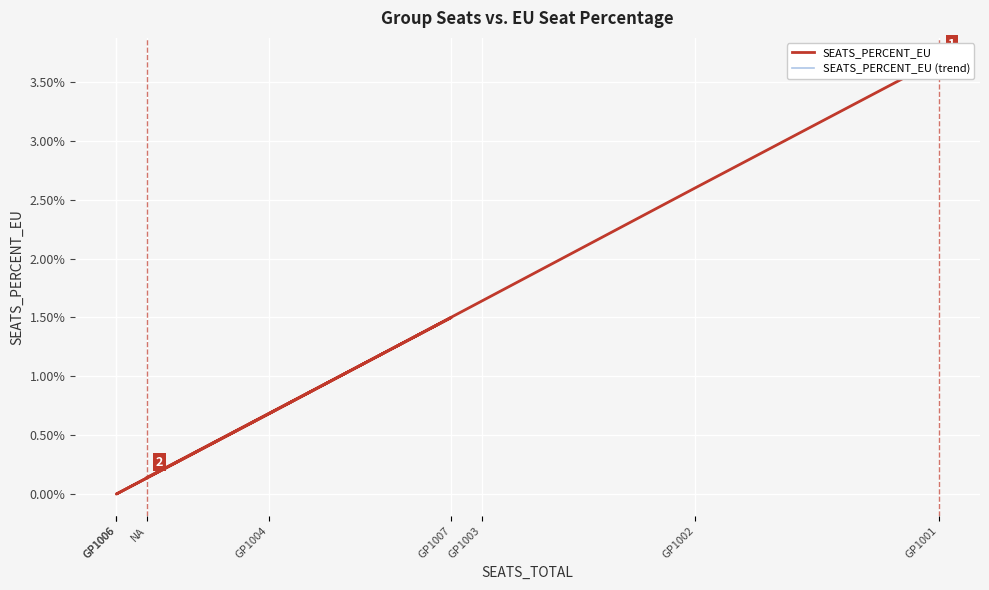

True or false: SEATS_PERCENT_EU (trend) and SEATS_PERCENT_EU intersect in this chart.

False